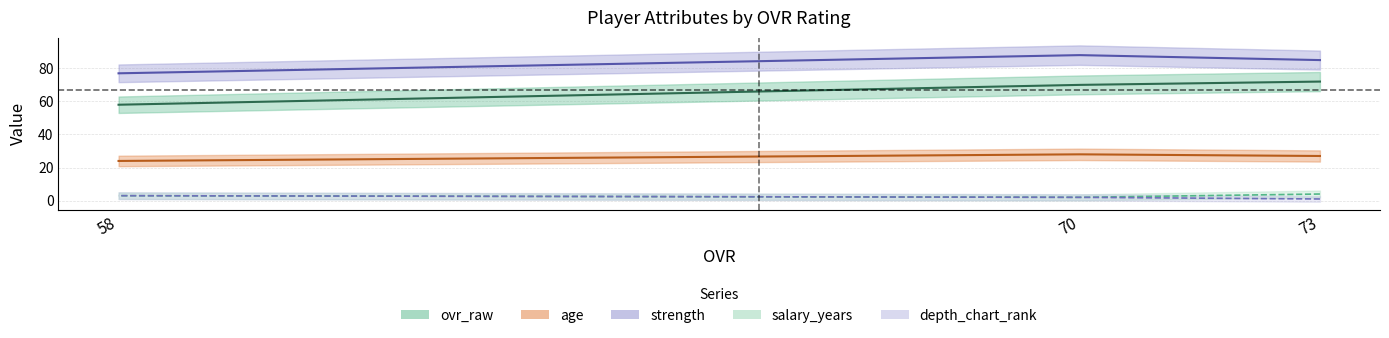

How many age values are between 24 and 28?

3